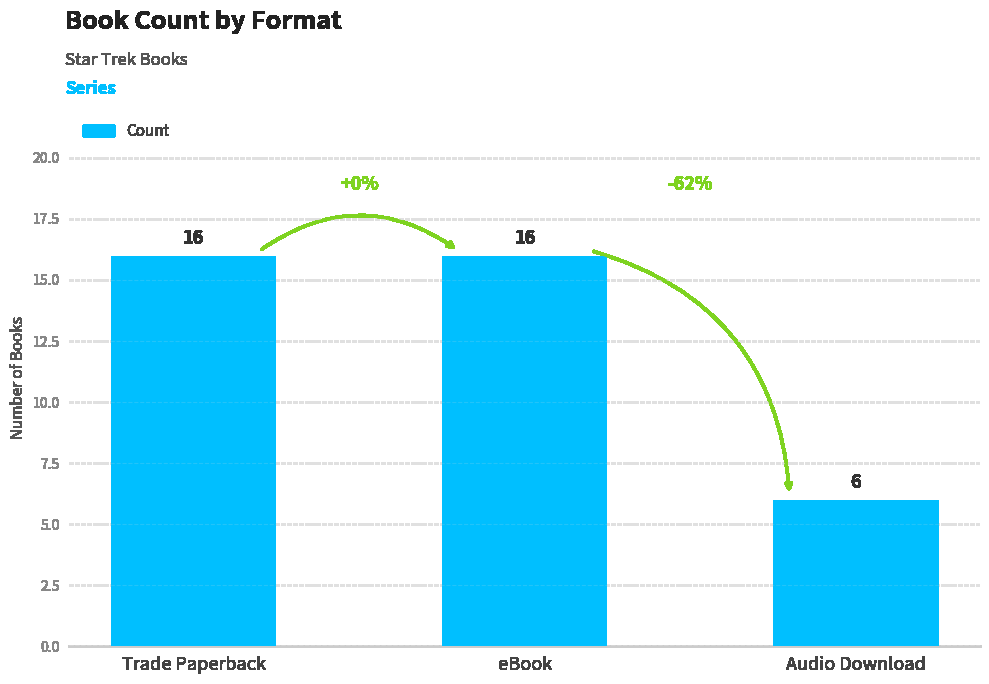

What is the smallest value displayed?

6